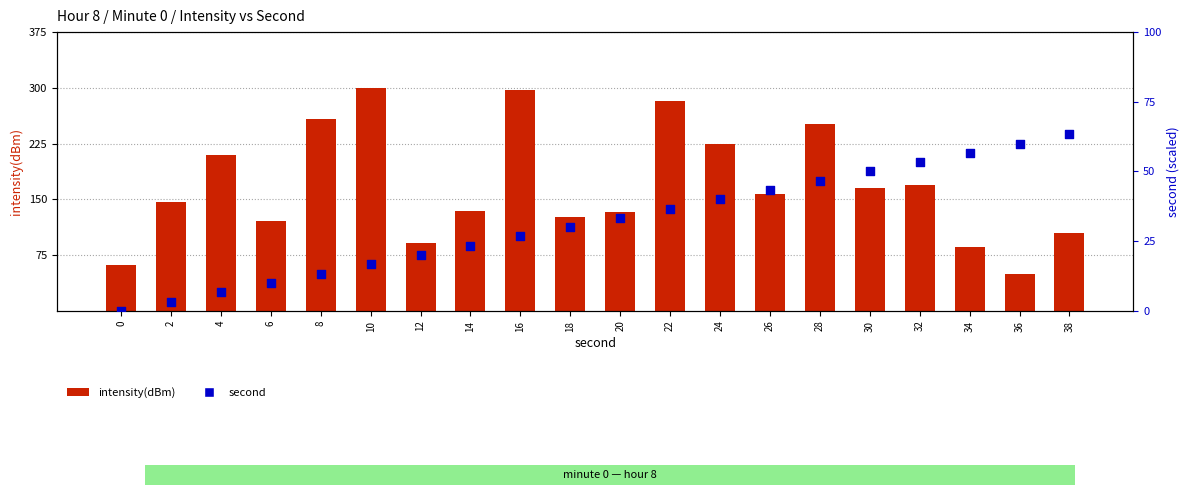

Which series contains the lowest Y value?

second